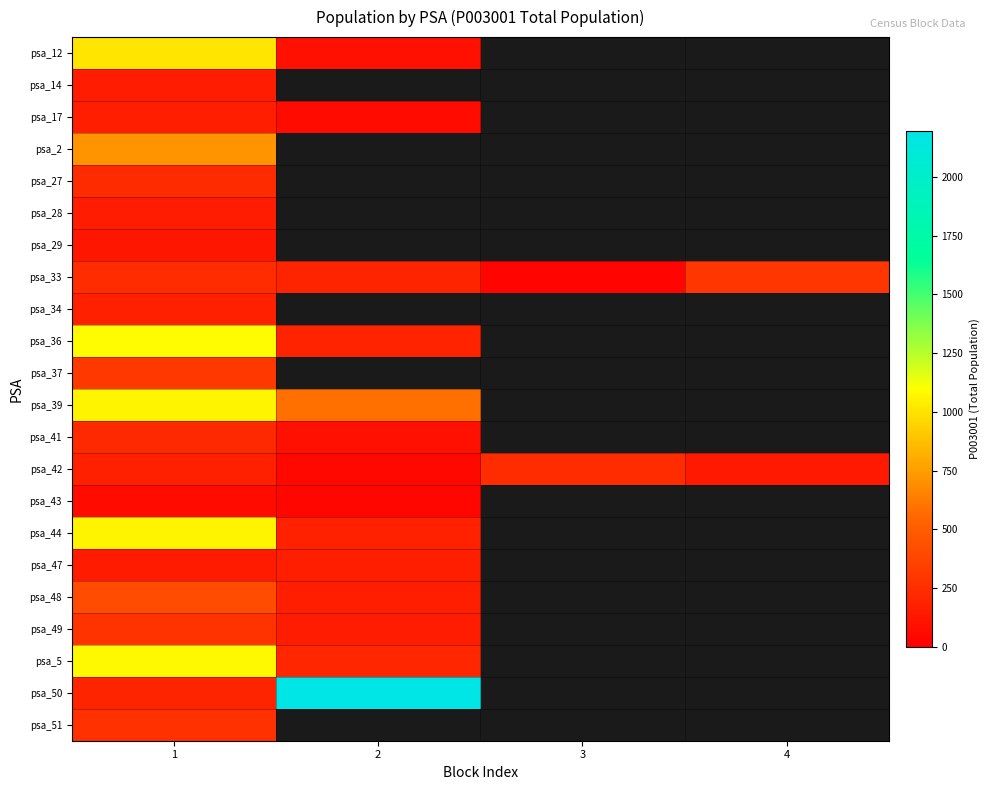

At 2, list the series in order from smallest to largest.

psa_12, psa_14, psa_17, psa_2, psa_27, psa_28, psa_29, psa_43, psa_49, psa_47, psa_33, psa_34, psa_42, psa_41, psa_48, psa_36, psa_37, psa_44, psa_5, psa_39, psa_50, psa_51